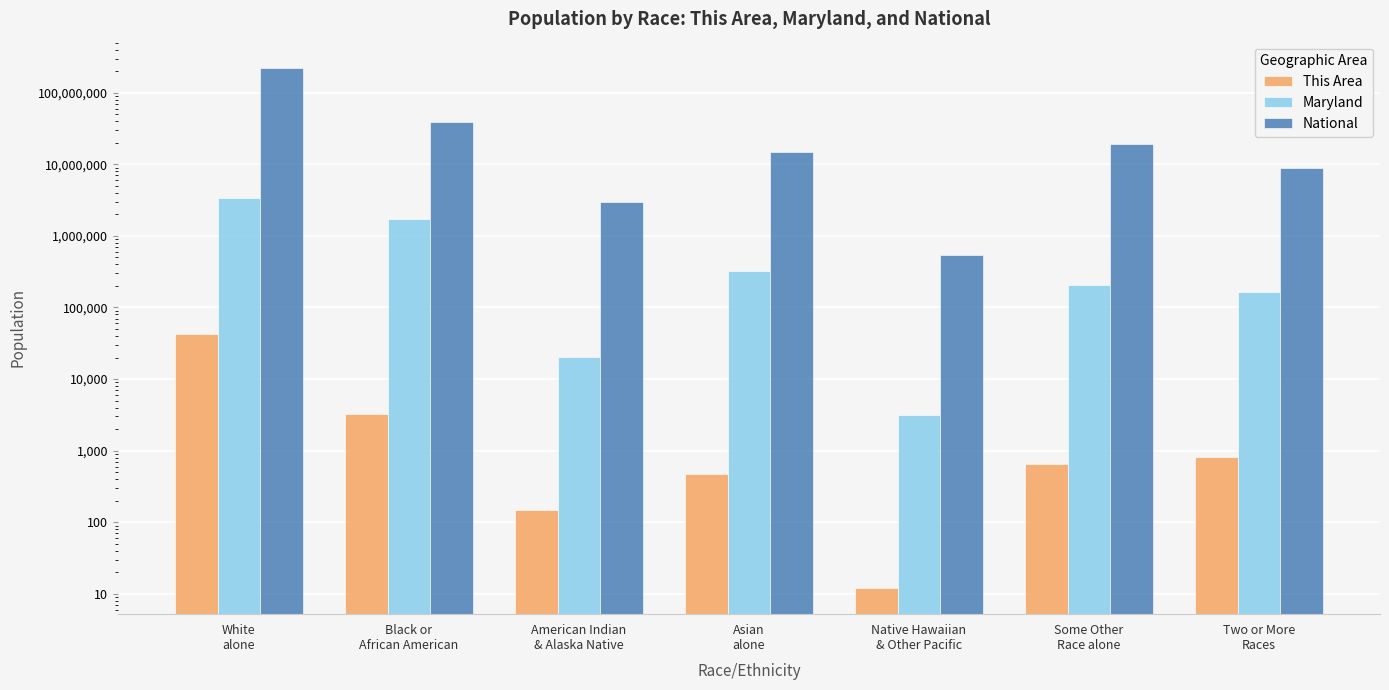

At which category is the sum across all series the highest?

White
alone